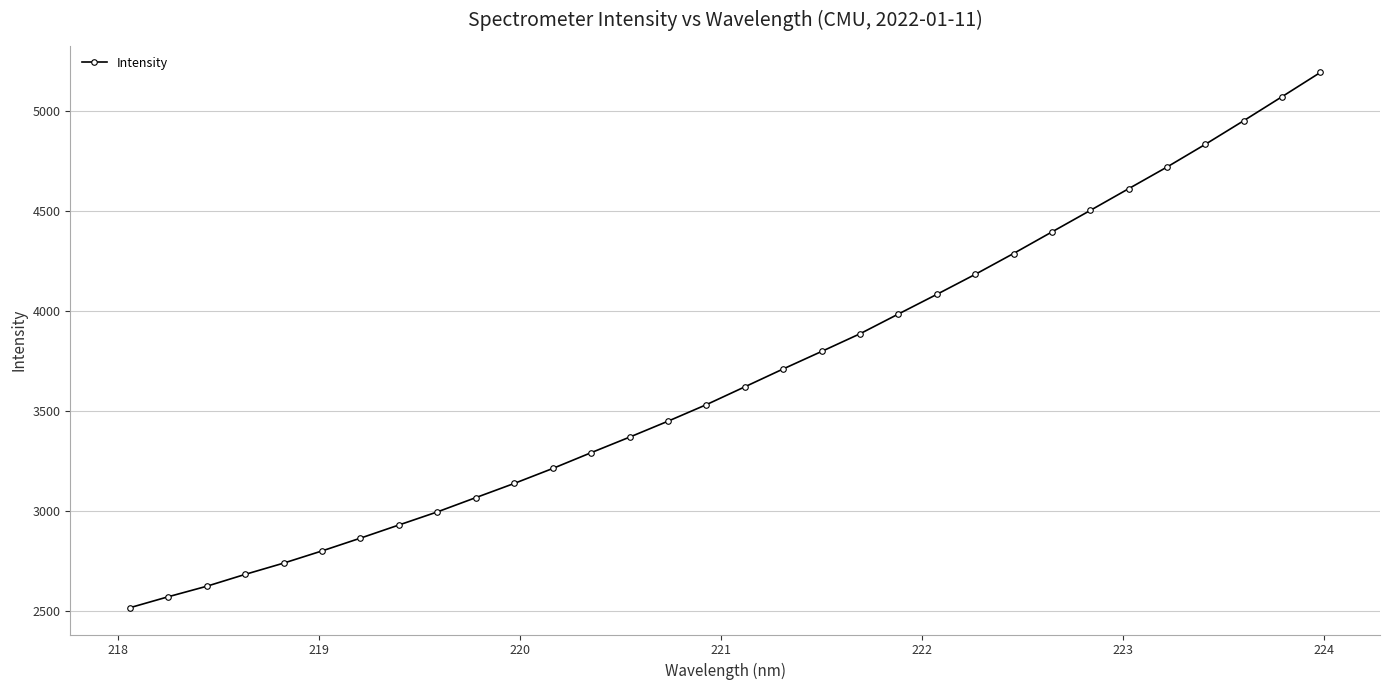

Does the chart display data point markers on the line(s)?

Yes